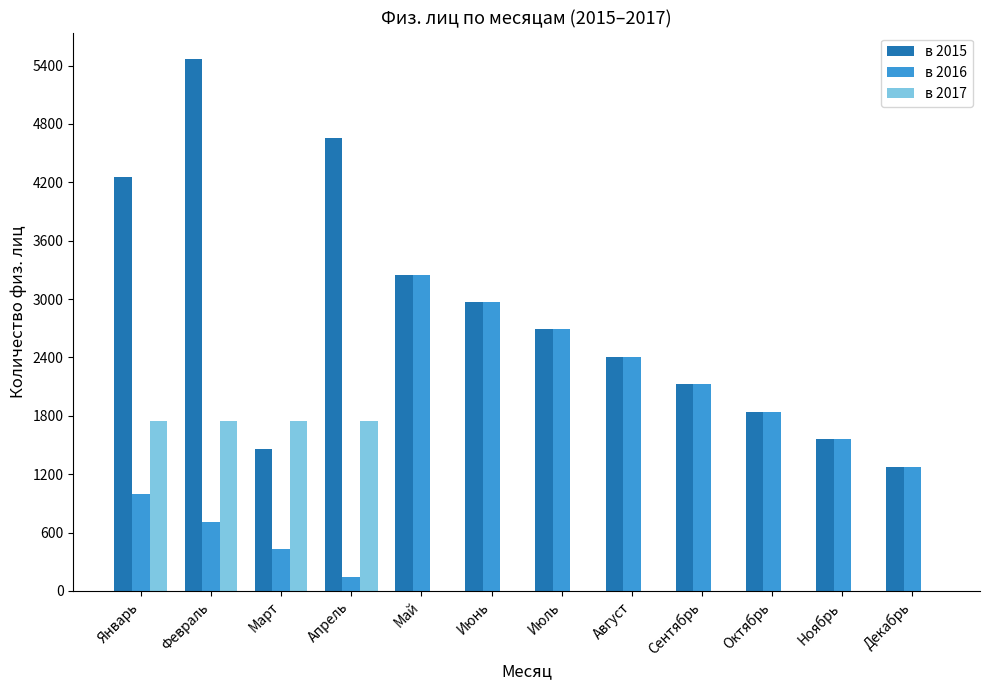

What is the highest value of the в 2016 series?

3252.0